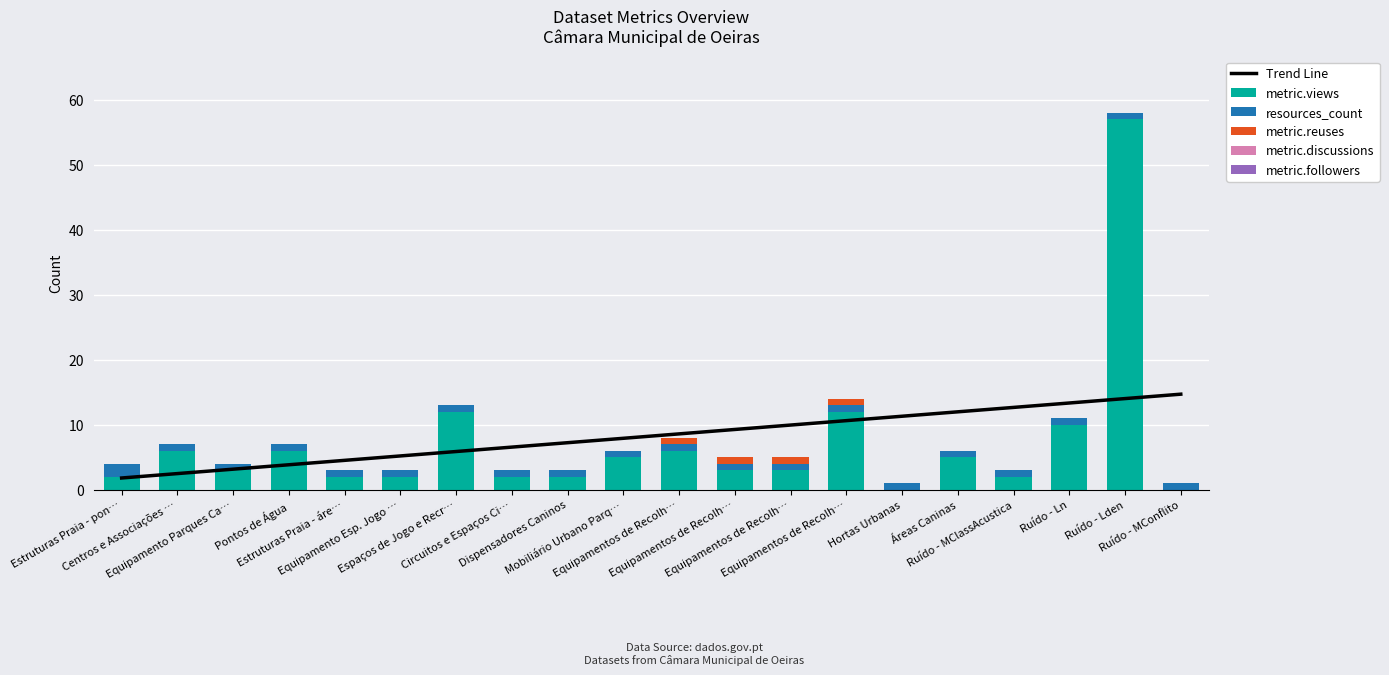

Which category has the highest value in the resources_count series?

Estruturas Praia - pon…